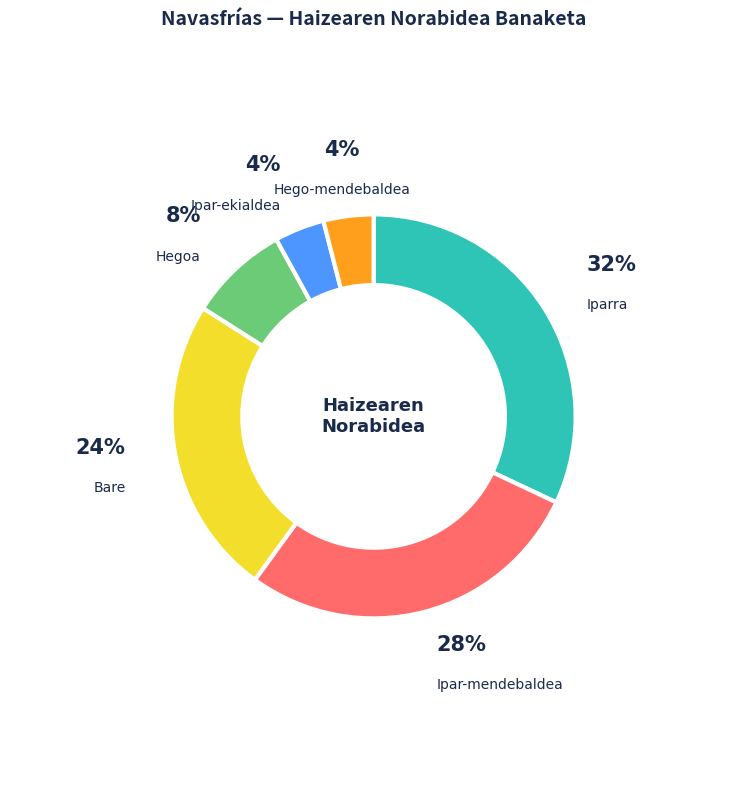

Which category has the biggest portion of the pie?

Iparra